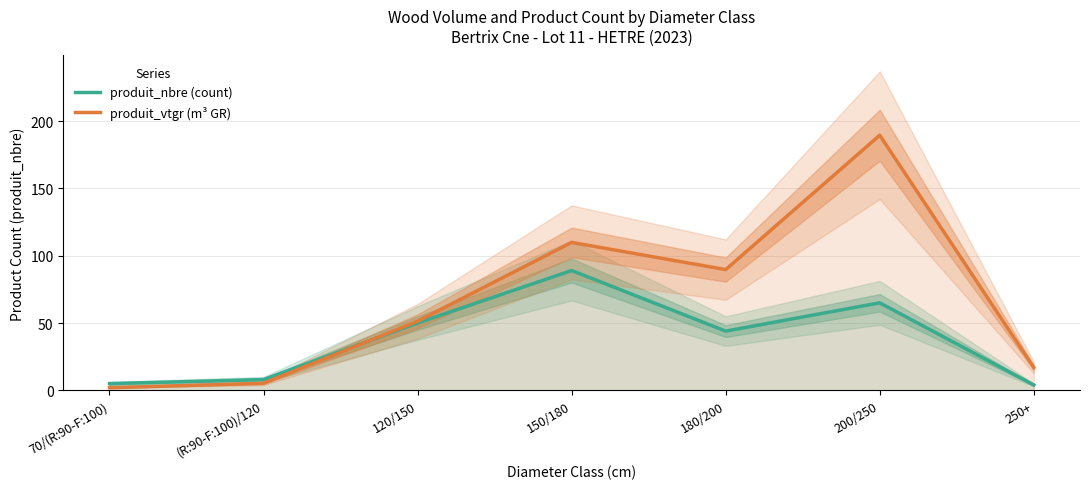

Which series changed the most between 120/150 and 150/180?

produit_vtgr (m³ GR)